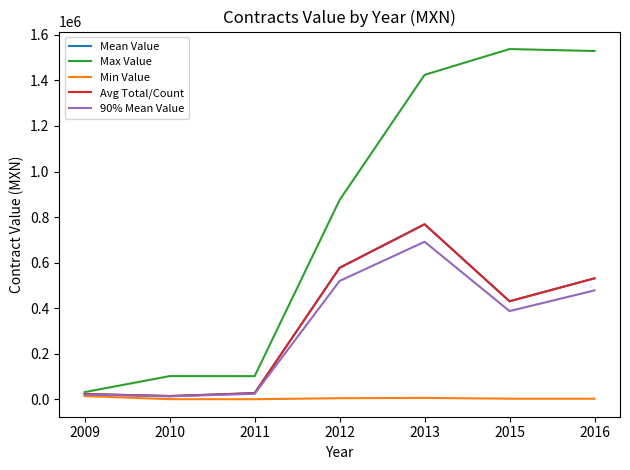

In Min Value, how many points are lower than both neighbors (excluding endpoints)?

1